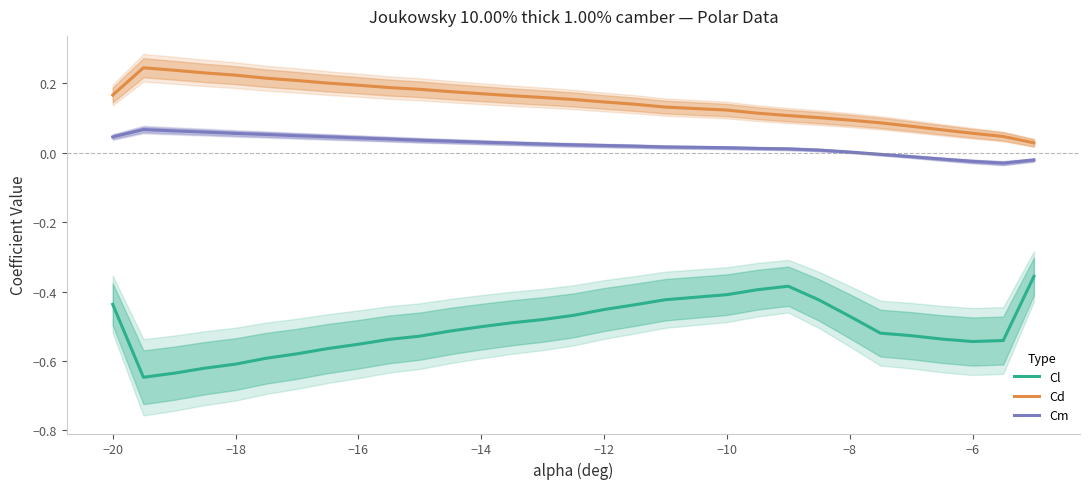

Is it true that Cl equals -0.7 at −12?

False